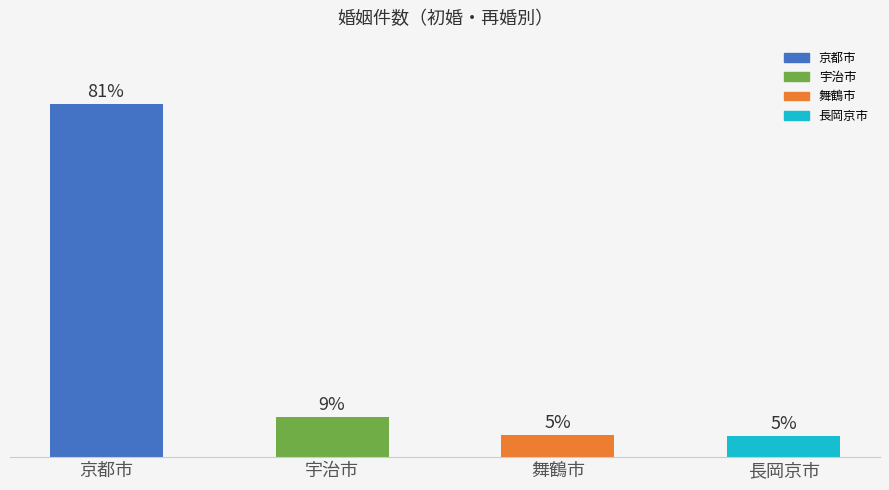

Does the chart contain stacked bars?

No